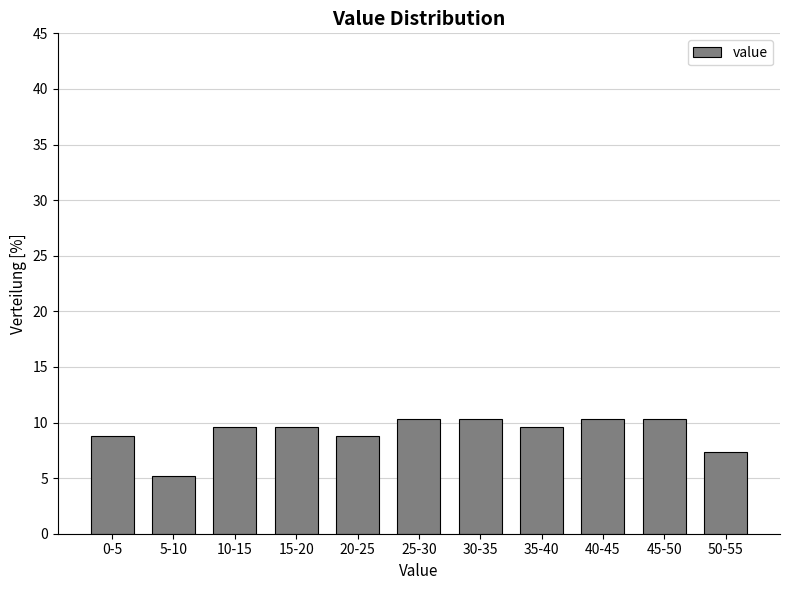

Reading right to left, what are all the values shown in this chart?

50-55=7.4	45-50=10.3	40-45=10.3	35-40=9.6	30-35=10.3	25-30=10.3	20-25=8.8	15-20=9.6	10-15=9.6	5-10=5.1	0-5=8.8